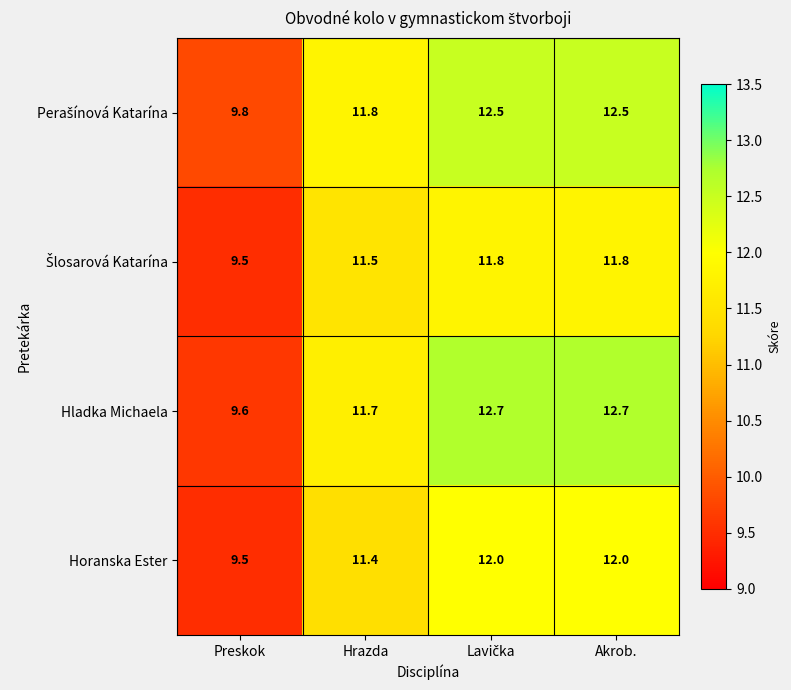

What is the minimum value shown in the chart?

9.5